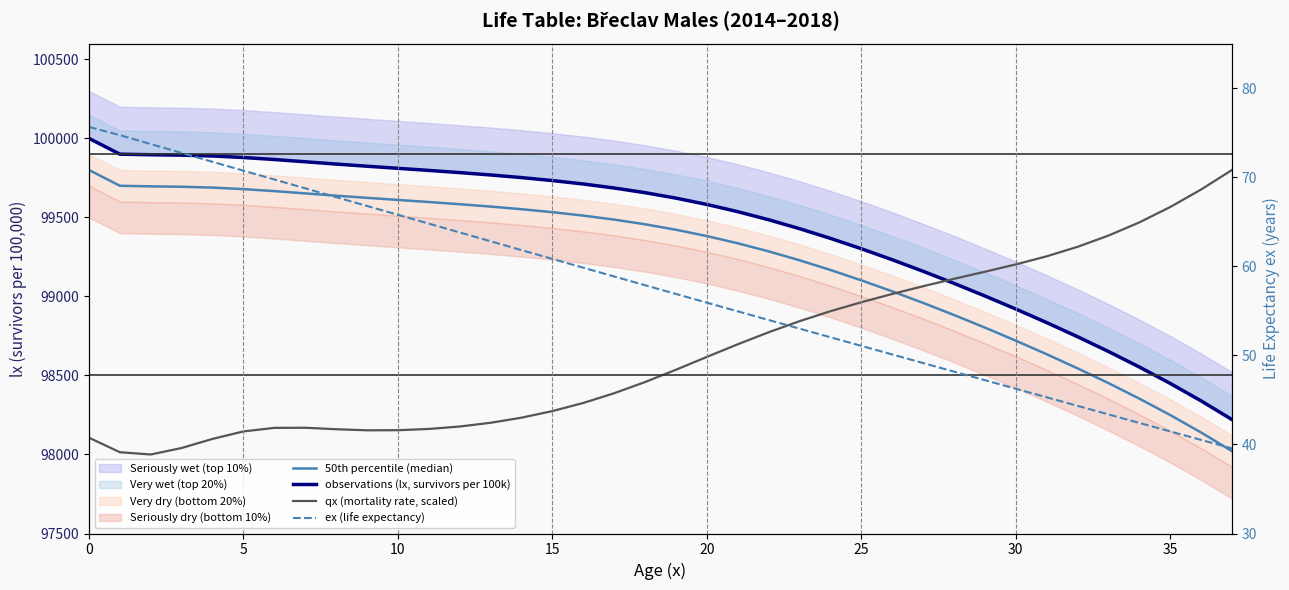

How many data points in ex (life expectancy) are less than 57?

19